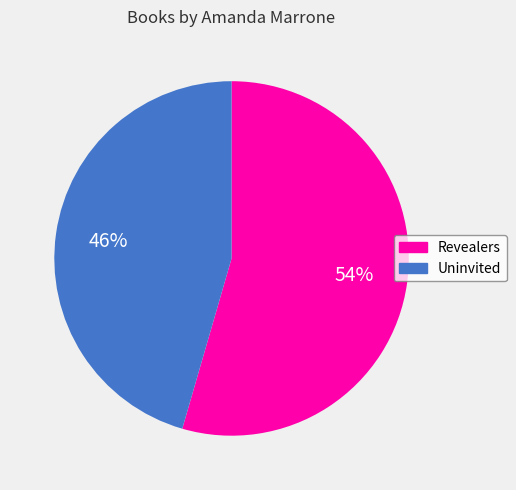

Is the sum of Revealers and Uninvited greater than half?

Yes